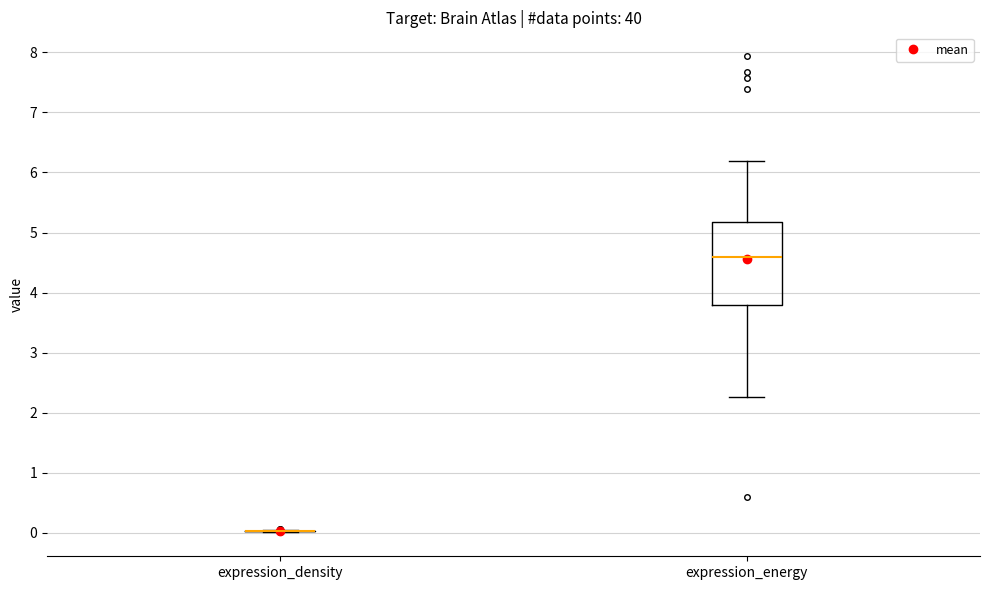

Reading left to right, read every box against the y-axis: the position of its median line, the range the box covers, and the ends of its whiskers. The values are not printed on the chart, so give them approximately, as read against the axis.

expression_density: box collapsed to a line at 0.0, whiskers 0.0 to 0.1
expression_energy: median 4.6, box 3.8 to 5.2, whiskers 2.3 to 6.2